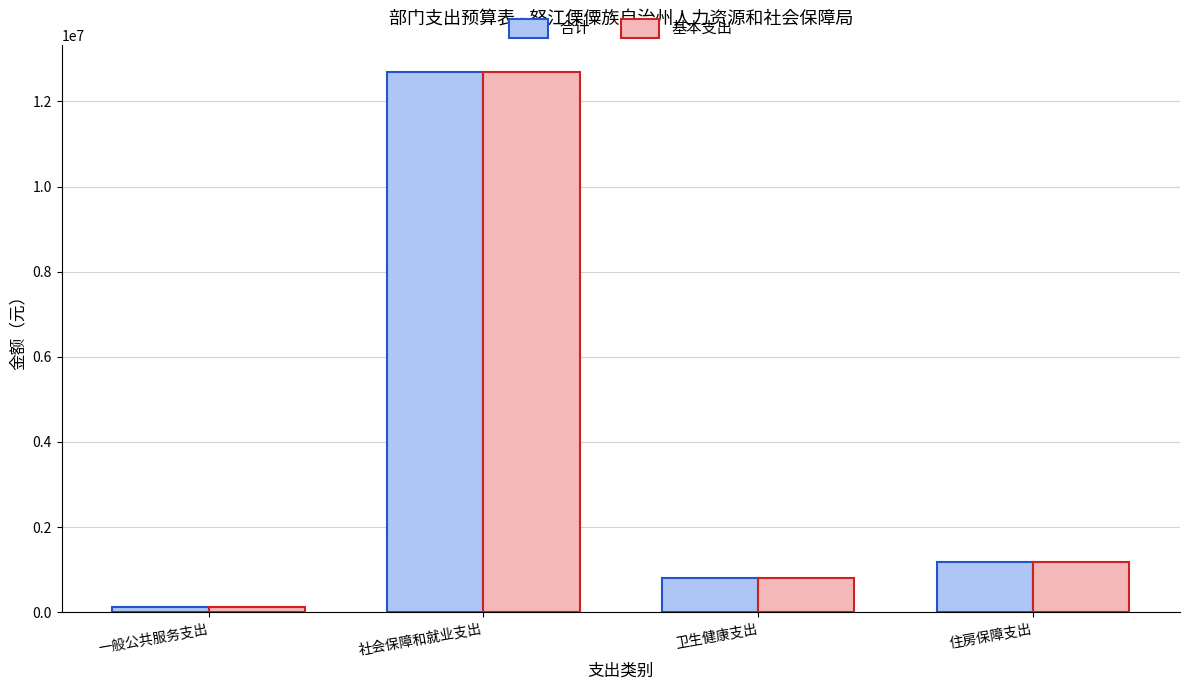

At which category is the sum across all series the highest?

社会保障和就业支出